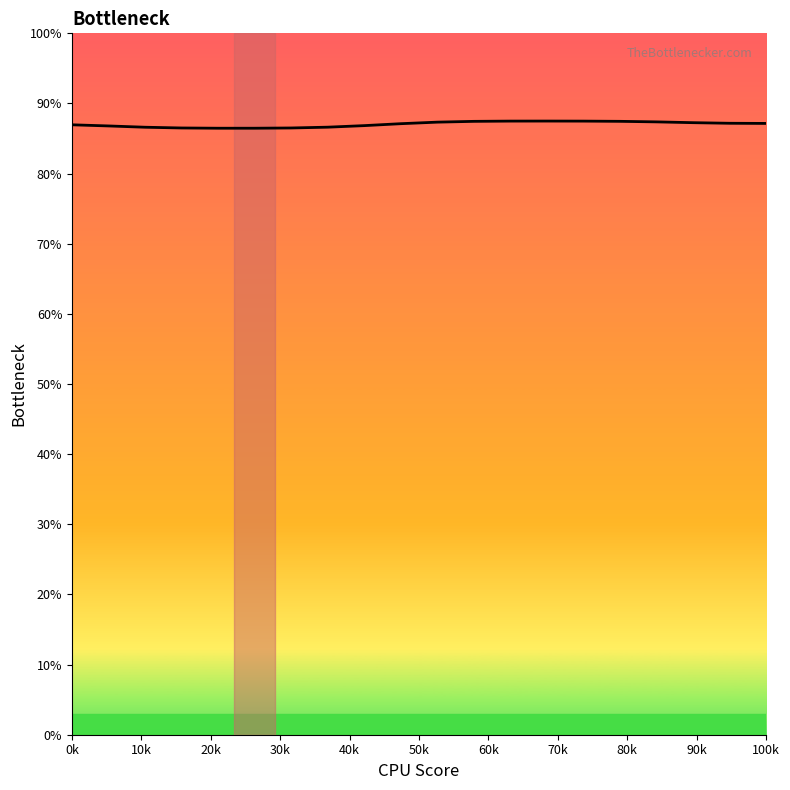

What is the maximum value shown in the chart?

87.5